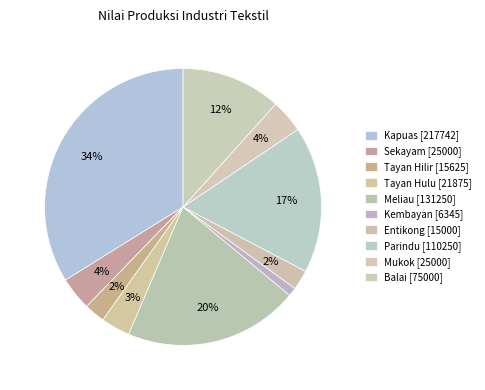

How many slices are in this pie chart?

10